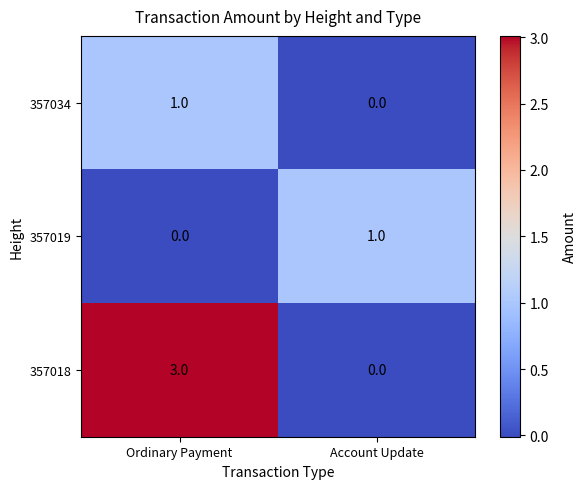

What is the maximum value for 357018?

3